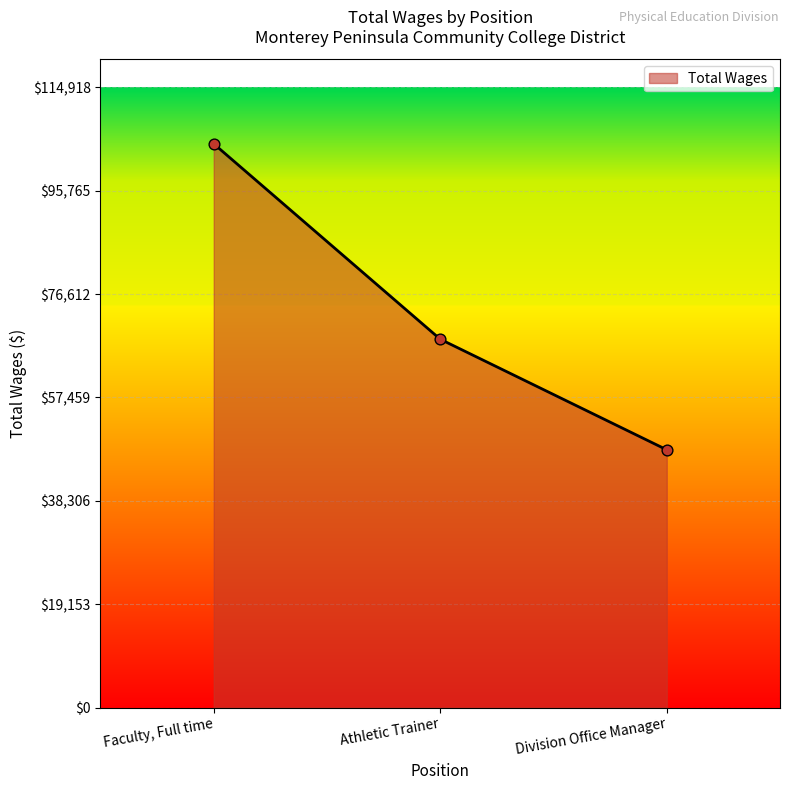

What is the change in value from Faculty, Full time to Athletic Trainer?

-36214